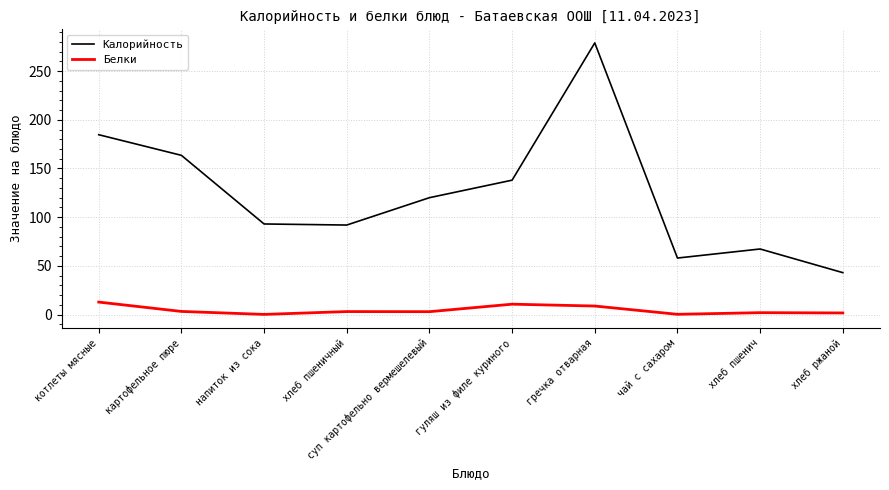

Where is the first local maximum for Калорийность?

гречка отварная